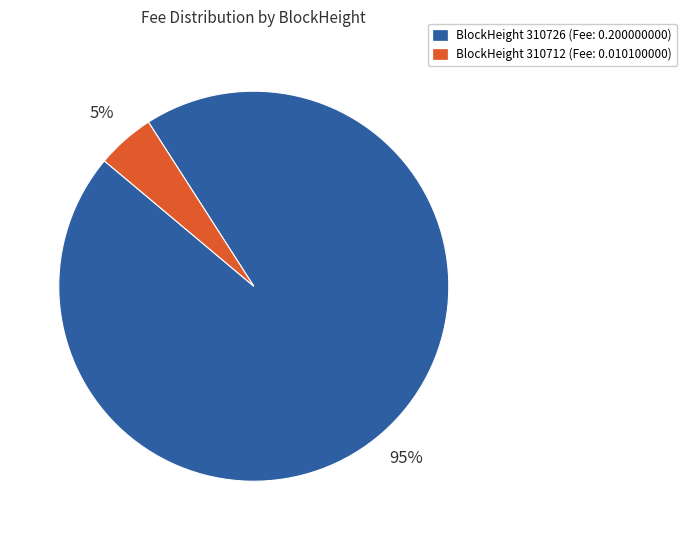

To the nearest percent, what is the difference between the largest and smallest slice percentages?

90%